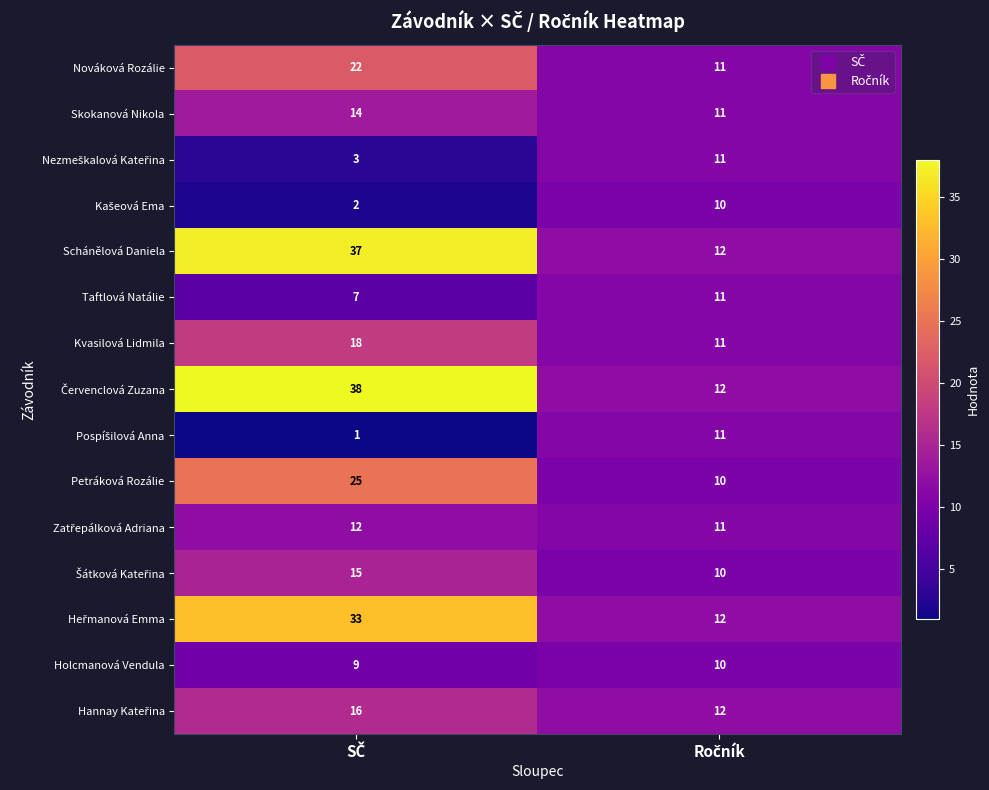

What is the difference between the maximum and minimum values in the Schánělová Daniela series?

25